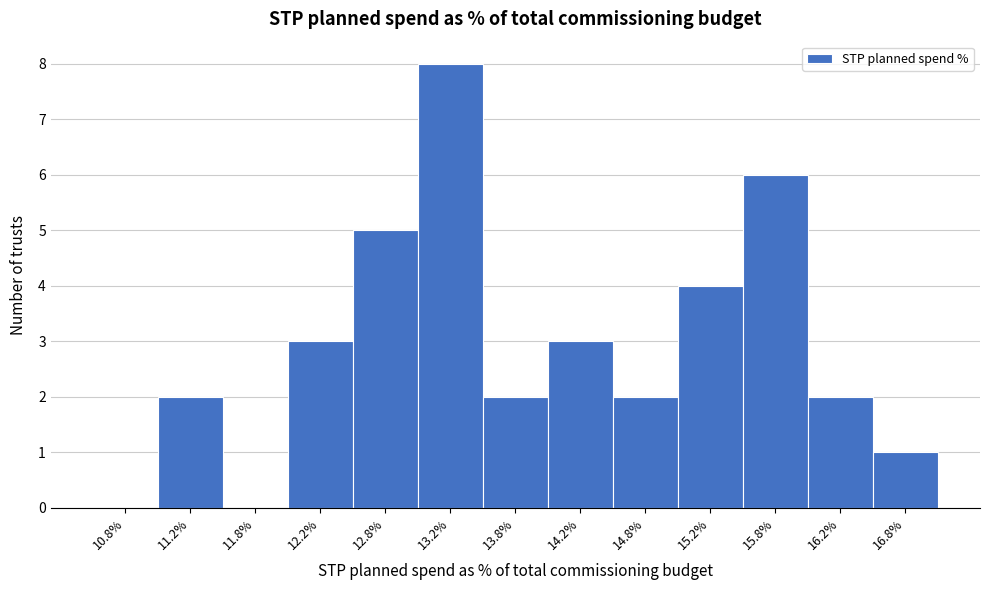

Reading left to right, transcribe this chart: for each bar, give the range it covers on the x-axis and its height. The values are not printed on the chart, so give them approximately, as read against the axis.

10.5 to 11.0: 0
11.0 to 11.5: 2
11.5 to 12.0: 0
12.0 to 12.5: 3
12.5 to 13.0: 5
13.0 to 13.5: 8
13.5 to 14.0: 2
14.0 to 14.5: 3
14.5 to 15.0: 2
15.0 to 15.5: 4
15.5 to 16.0: 6
16.0 to 16.5: 2
16.5 to 17.0: 1